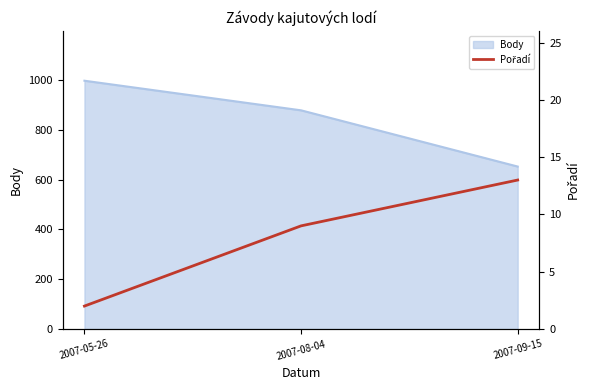

How many values are below 9?

1